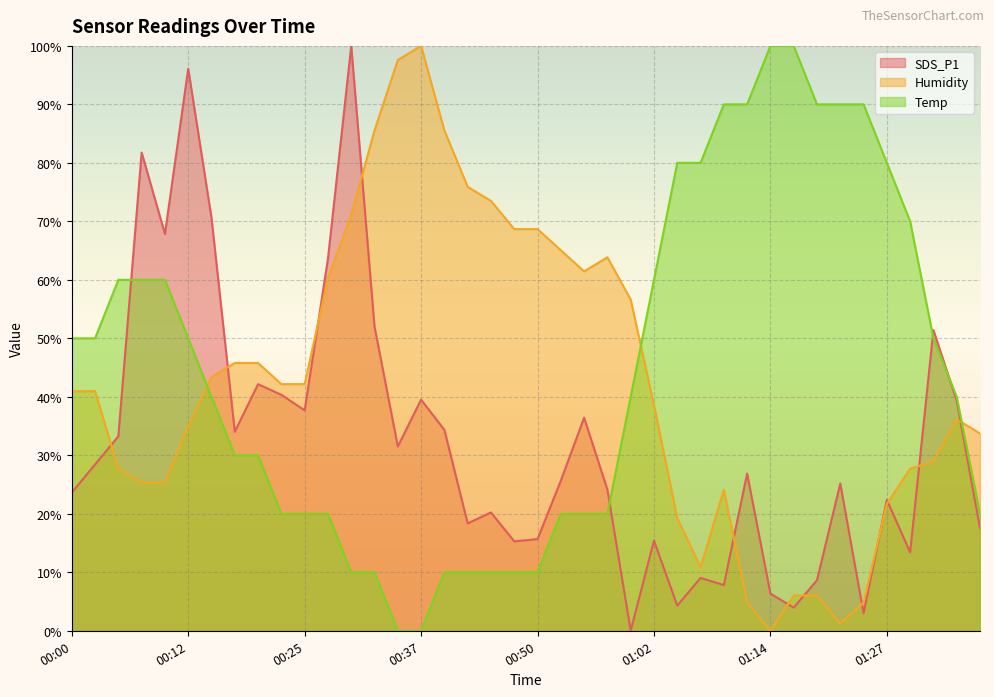

How many lines are shown in the chart?

3